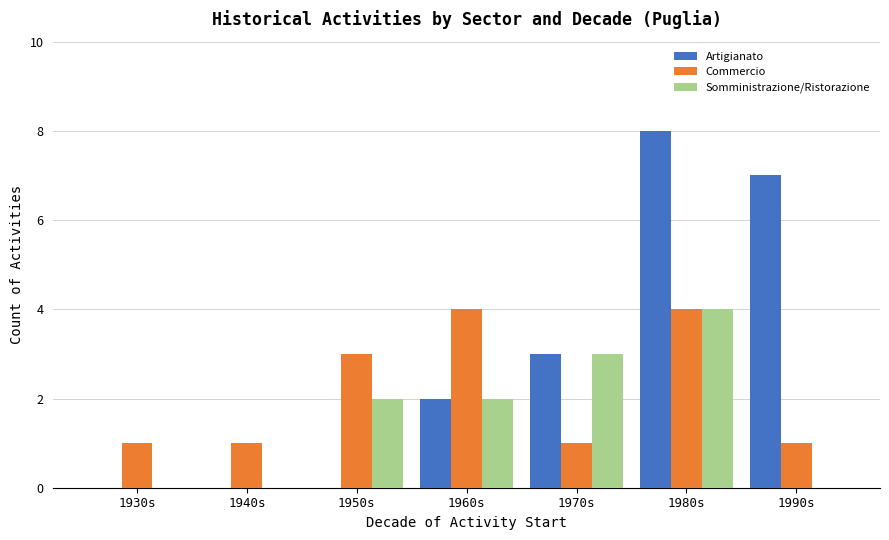

What are all the series names shown in the legend?

Artigianato, Commercio, Somministrazione/Ristorazione